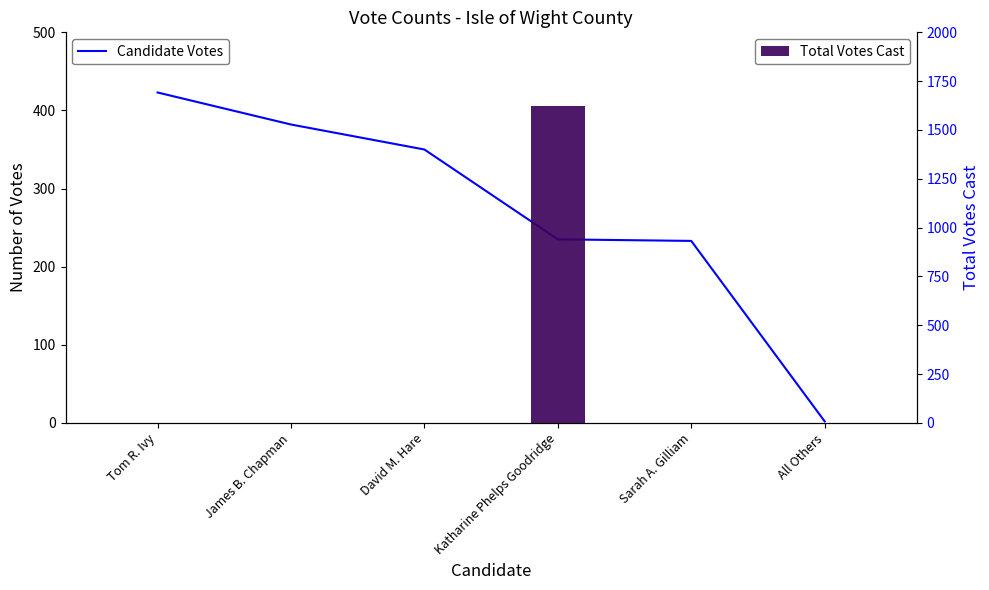

Does the chart contain stacked bars?

No